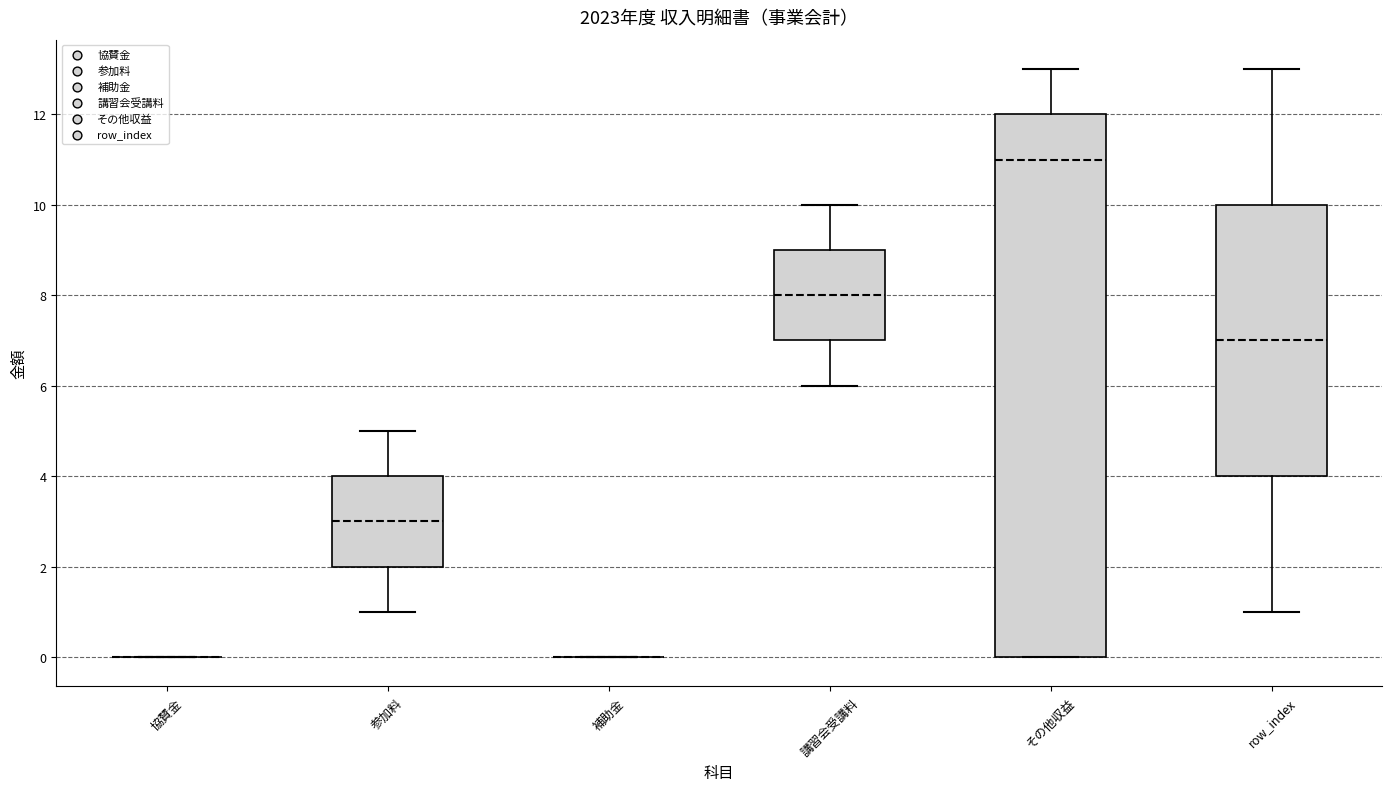

Where does the upper whisker of the box for 講習会受講料 end on the y-axis? The values are not printed on the chart, so give them approximately, as read against the axis.

10